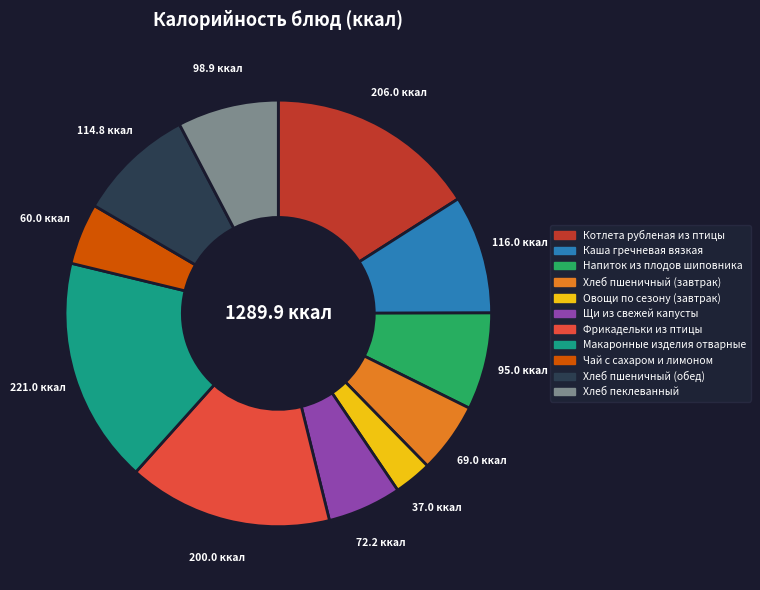

Is there any slice that represents more than half of the pie?

No